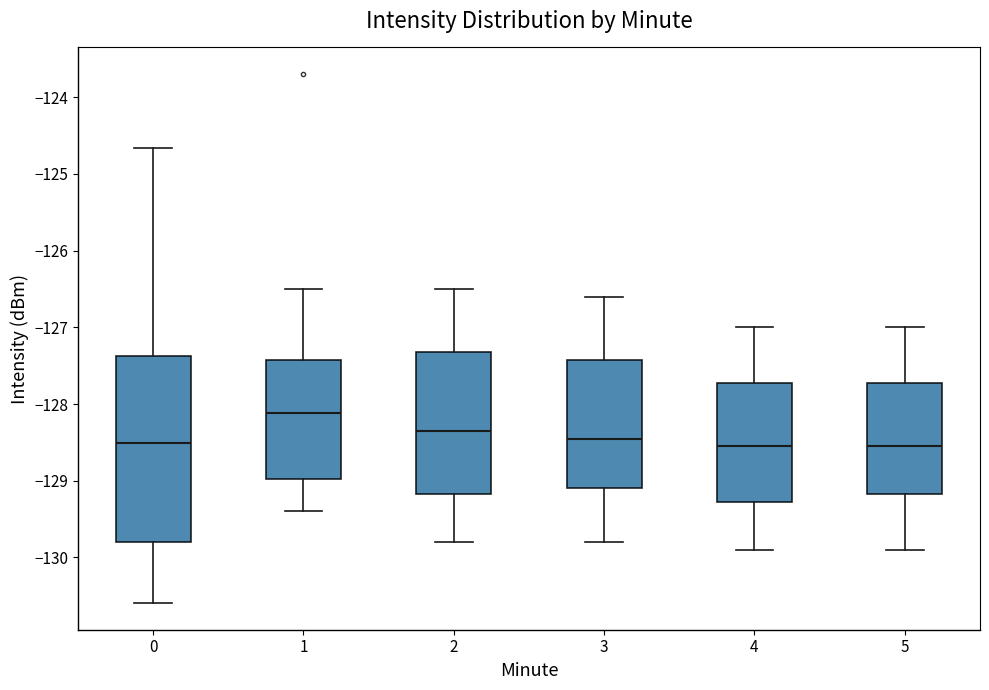

Reading left to right, read every box against the y-axis: the position of its median line, the range the box covers, and the ends of its whiskers. The values are not printed on the chart, so give them approximately, as read against the axis.

0: median -128.5, box -129.8 to -127.4, whiskers -130.6 to -124.7
1: median -128.1, box -129.0 to -127.4, whiskers -129.4 to -126.5
2: median -128.3, box -129.2 to -127.3, whiskers -129.8 to -126.5
3: median -128.4, box -129.1 to -127.4, whiskers -129.8 to -126.6
4: median -128.5, box -129.3 to -127.7, whiskers -129.9 to -127.0
5: median -128.5, box -129.2 to -127.7, whiskers -129.9 to -127.0